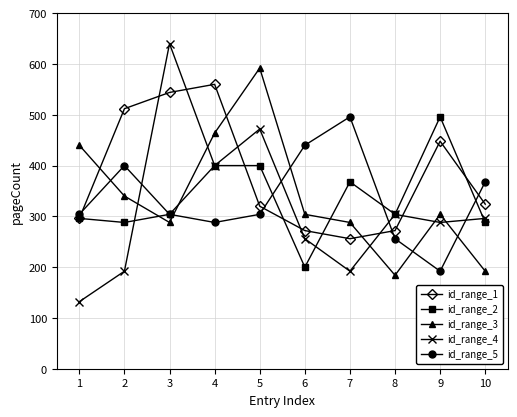

How many interior local valleys does the id_range_1 series have?

1